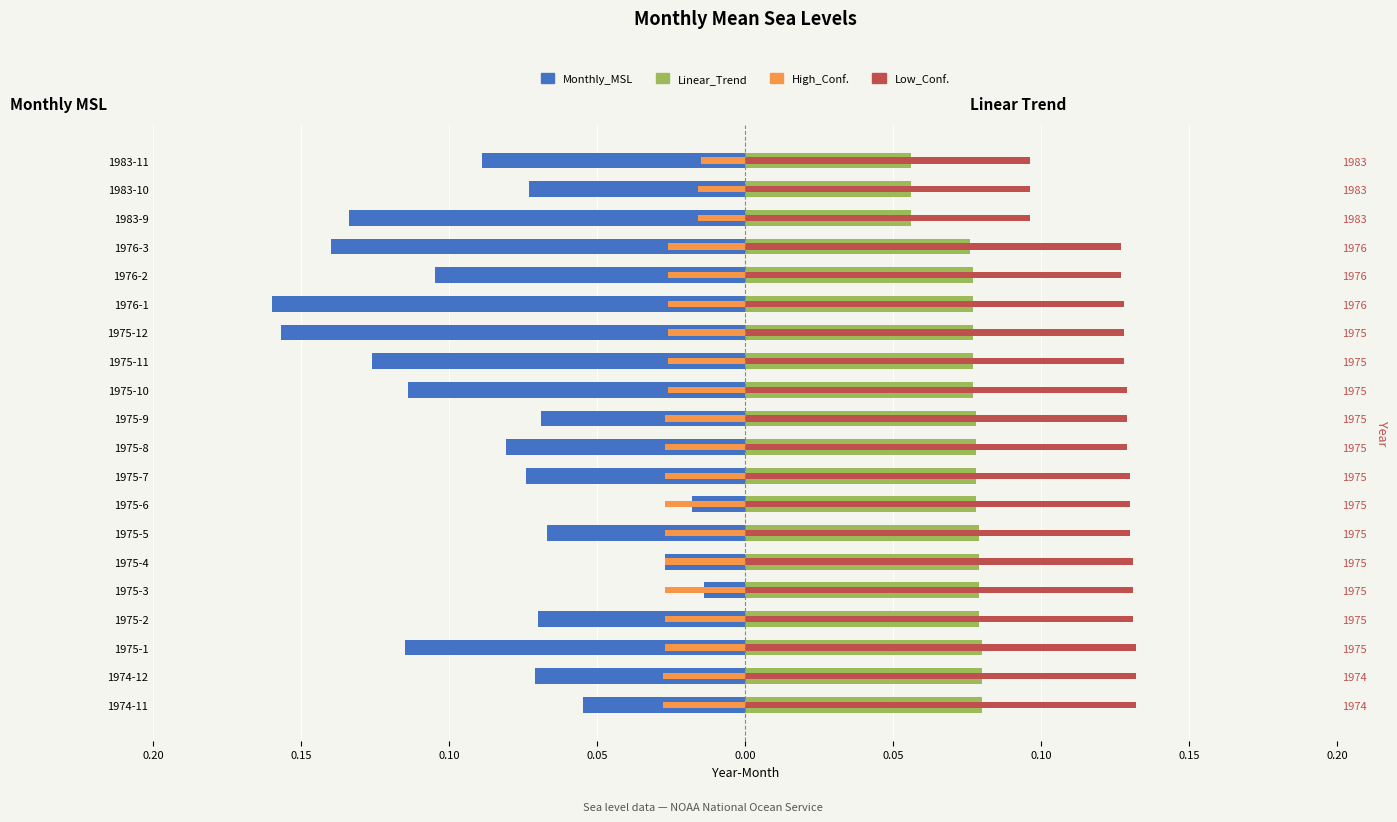

How many bars are there in total?

80